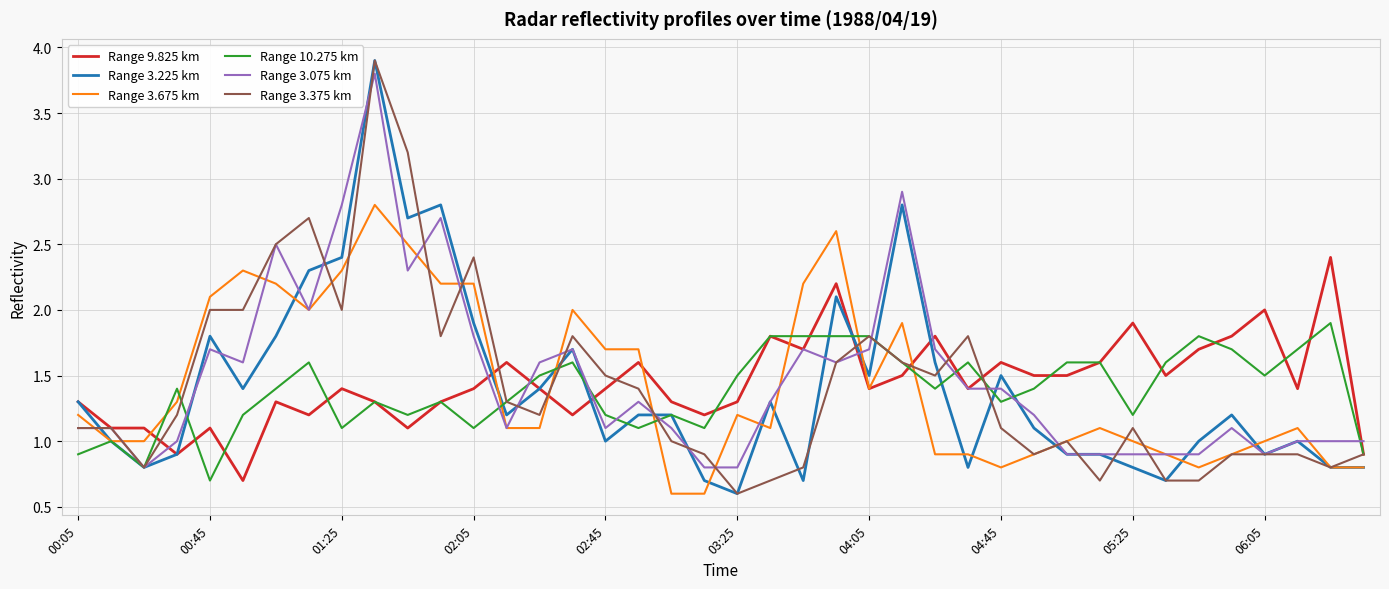

Reading right to left, transcribe all the data shown in this chart.

Range 9.825 km: 0.9	2.4	1.4	2.0	1.8	1.7	1.5	1.9	1.6	1.5	1.5	1.6	1.4	1.8	1.5	1.4	2.2	1.7	1.8	1.3	1.2	1.3	1.6	1.4	1.2	1.4	1.6	1.4	1.3	1.1	1.3	1.4	1.2	1.3	0.7	1.1	0.9	1.1	1.1	1.3
Range 3.225 km: 0.8	0.8	1.0	0.9	1.2	1.0	0.7	0.8	0.9	0.9	1.1	1.5	0.8	1.6	2.8	1.5	2.1	0.7	1.3	0.6	0.7	1.2	1.2	1.0	1.7	1.4	1.2	1.9	2.8	2.7	3.9	2.4	2.3	1.8	1.4	1.8	0.9	0.8	1.0	1.3
Range 3.675 km: 0.8	0.8	1.1	1.0	0.9	0.8	0.9	1.0	1.1	1.0	0.9	0.8	0.9	0.9	1.9	1.4	2.6	2.2	1.1	1.2	0.6	0.6	1.7	1.7	2.0	1.1	1.1	2.2	2.2	2.5	2.8	2.3	2.0	2.2	2.3	2.1	1.3	1.0	1.0	1.2
Range 10.275 km: 0.9	1.9	1.7	1.5	1.7	1.8	1.6	1.2	1.6	1.6	1.4	1.3	1.6	1.4	1.6	1.8	1.8	1.8	1.8	1.5	1.1	1.2	1.1	1.2	1.6	1.5	1.3	1.1	1.3	1.2	1.3	1.1	1.6	1.4	1.2	0.7	1.4	0.8	1.0	0.9
Range 3.075 km: 1.0	1.0	1.0	0.9	1.1	0.9	0.9	0.9	0.9	0.9	1.2	1.4	1.4	1.7	2.9	1.7	1.6	1.7	1.3	0.8	0.8	1.1	1.3	1.1	1.7	1.6	1.1	1.8	2.7	2.3	3.8	2.8	2.0	2.5	1.6	1.7	1.0	0.8	1.1	1.1
Range 3.375 km: 0.9	0.8	0.9	0.9	0.9	0.7	0.7	1.1	0.7	1.0	0.9	1.1	1.8	1.5	1.6	1.8	1.6	0.8	0.7	0.6	0.9	1.0	1.4	1.5	1.8	1.2	1.3	2.4	1.8	3.2	3.9	2.0	2.7	2.5	2.0	2.0	1.2	0.8	1.1	1.1